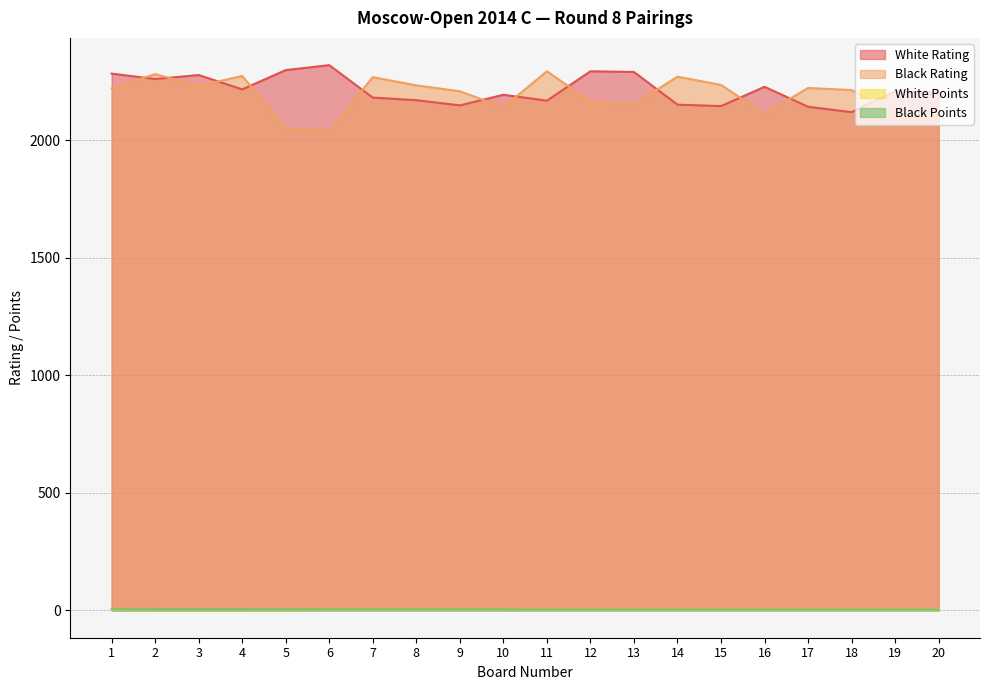

True or false: Black Points has a value of 1.7 at 15.

False